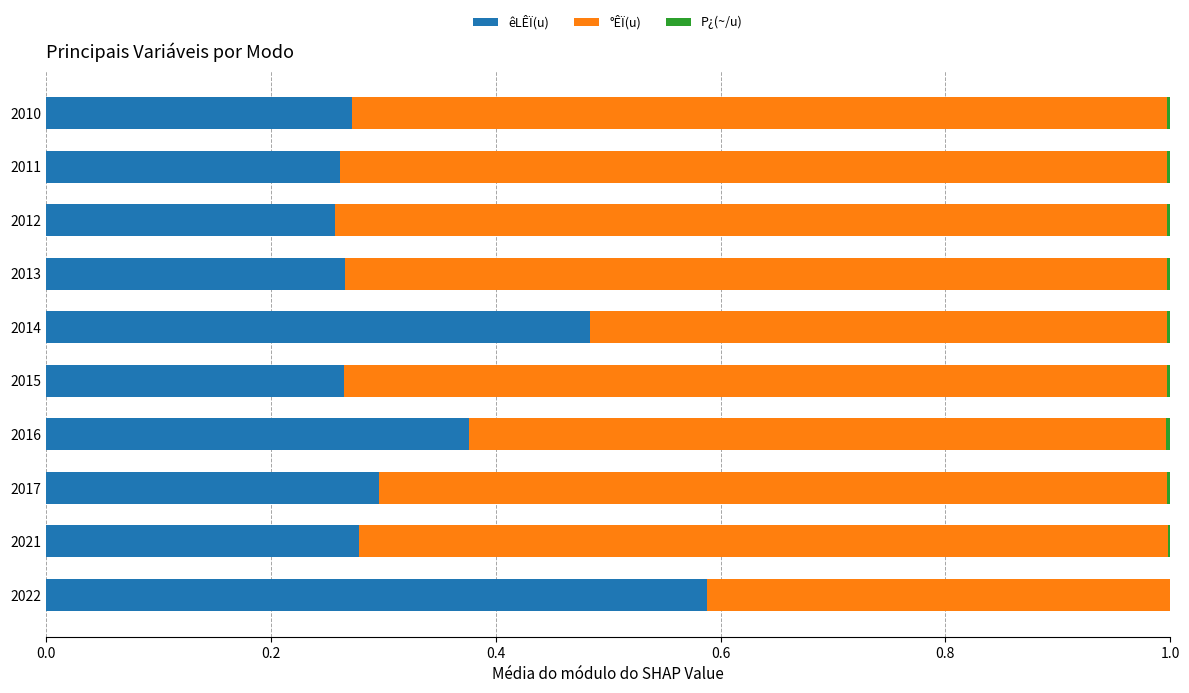

At which label does êLÊÏ(u) reach its peak?

2022